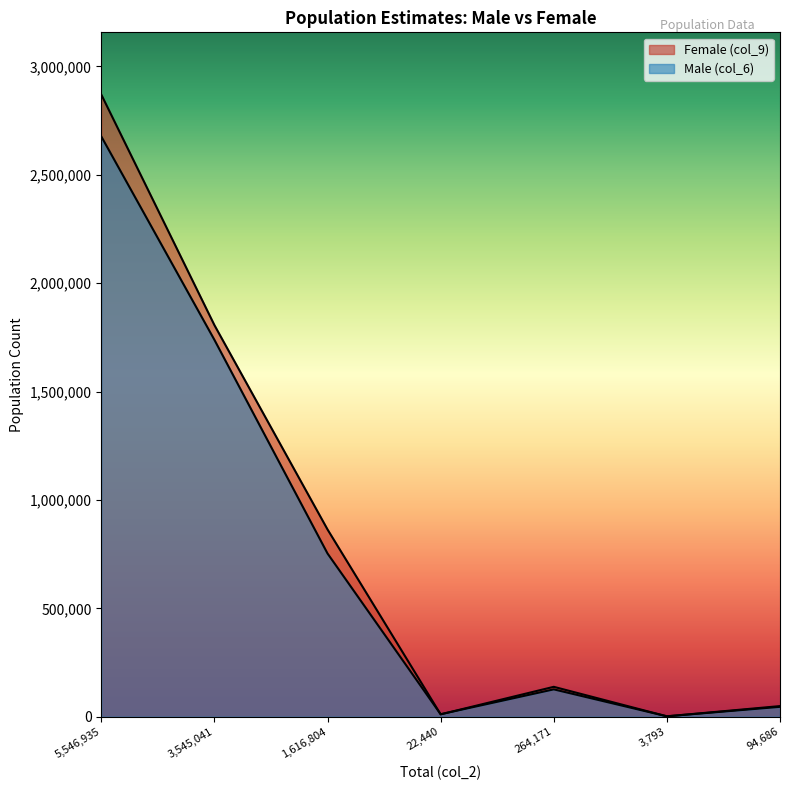

Reading right to left, what are all the values shown in this chart?

Female (col_9): 49042	1830	137919	10980	863818	1806454	2870043
Male (col_6): 45644	1963	126252	11460	752986	1738587	2676892